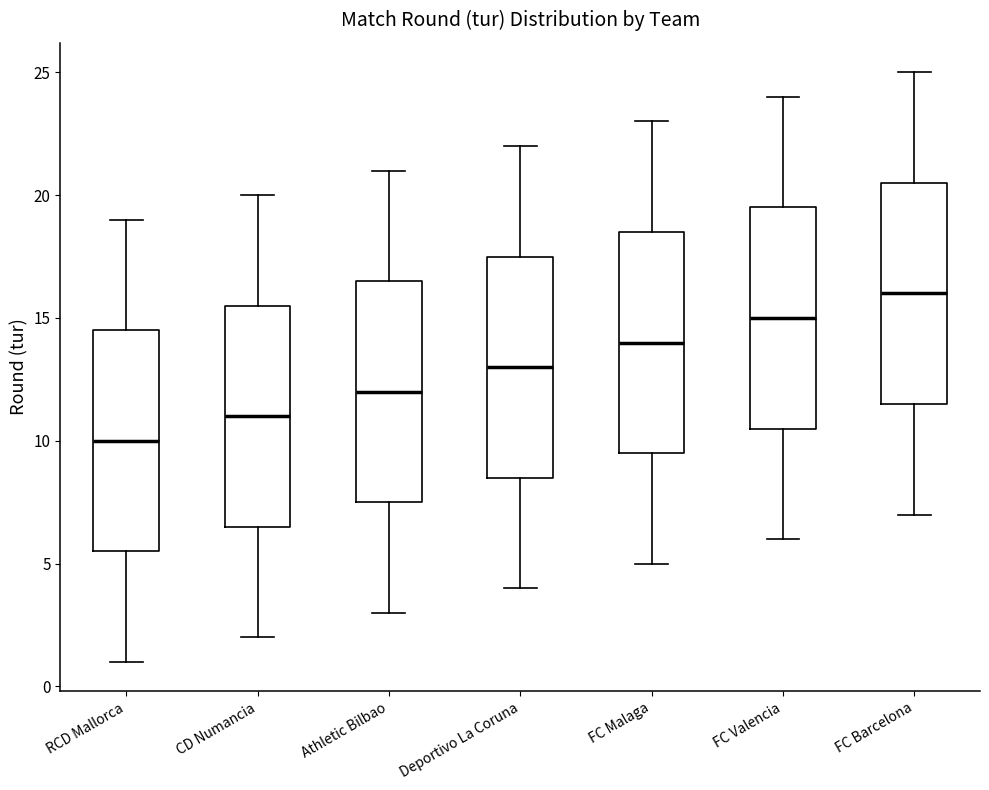

Which box has the lowest median line?

RCD Mallorca